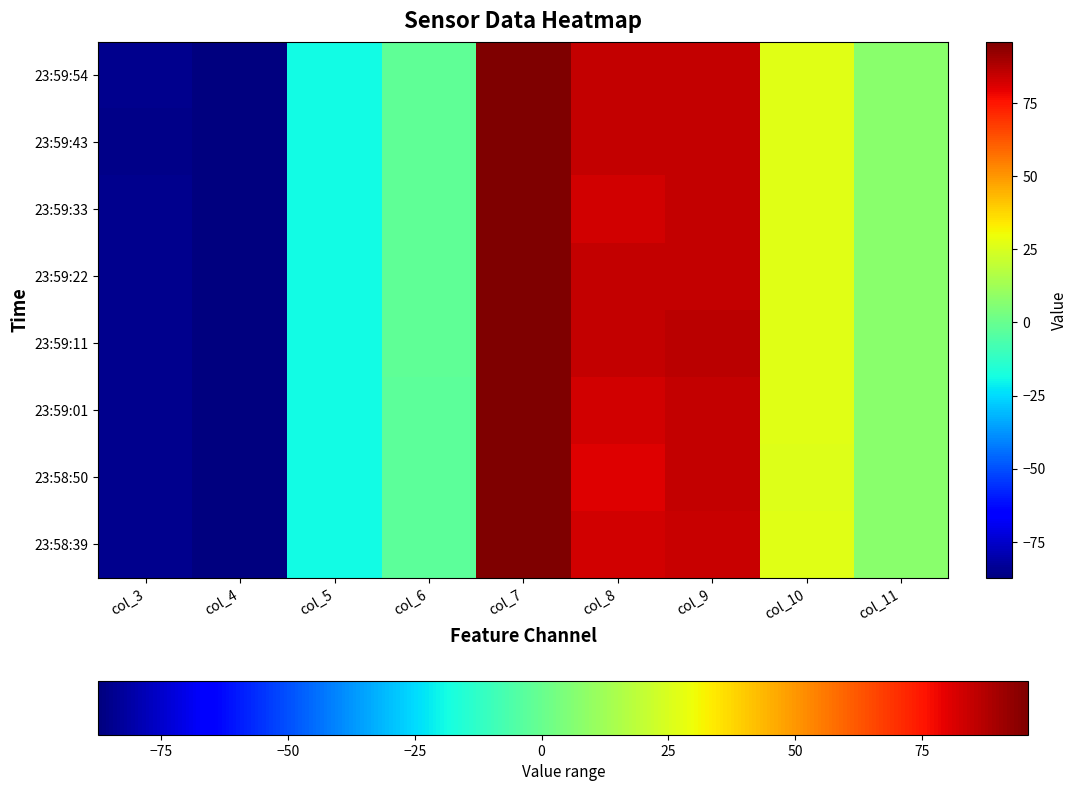

At which category is the sum across all series the highest?

col_7